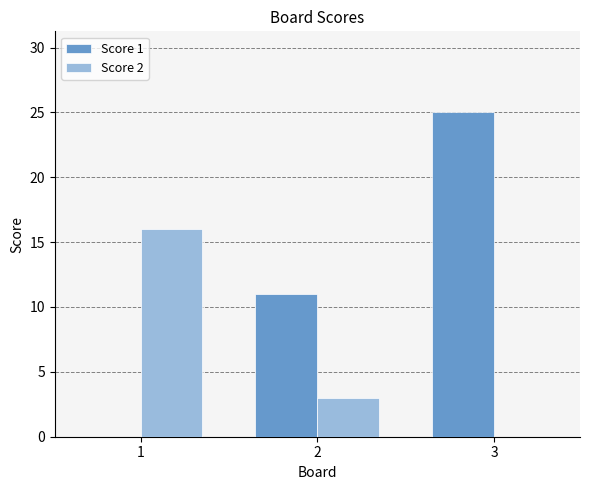

Reading left to right, what are all the values shown in this chart?

Score 1: 0	11	25
Score 2: 16	3	0